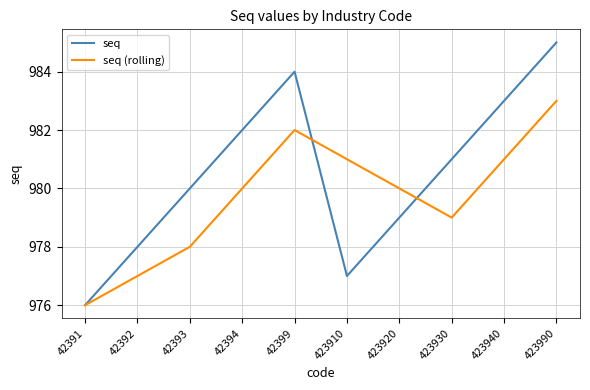

Rank the series by their average value, from highest to lowest.

seq, seq (rolling)